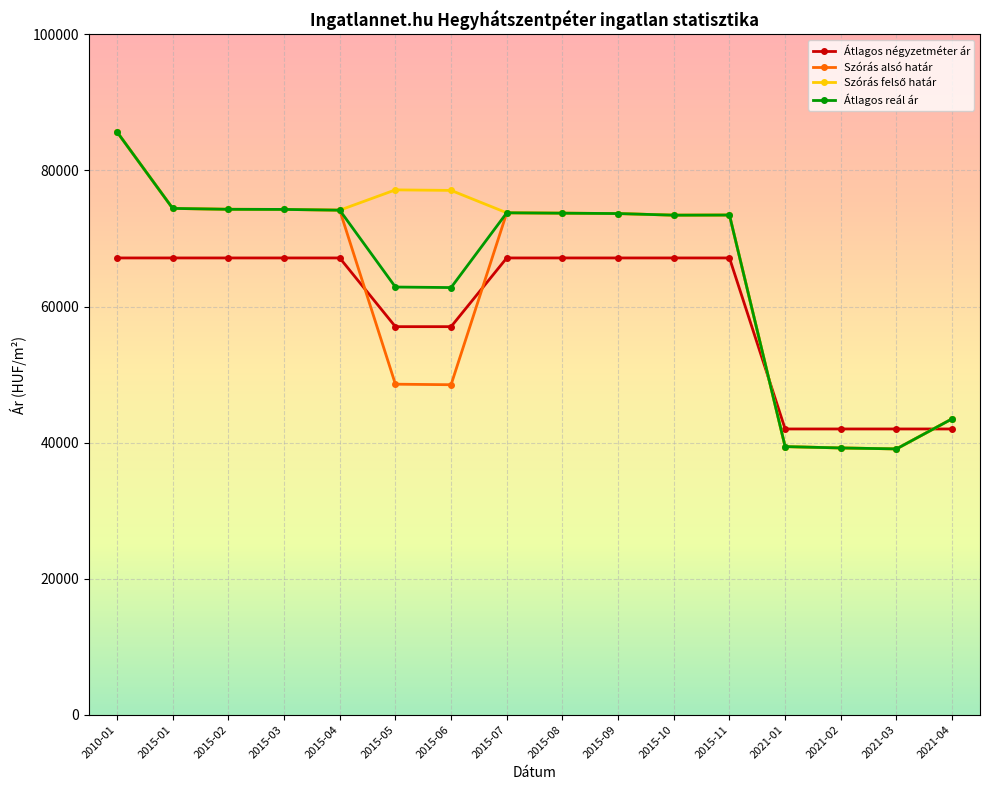

At how many categories does at least one series exceed 69363?

12